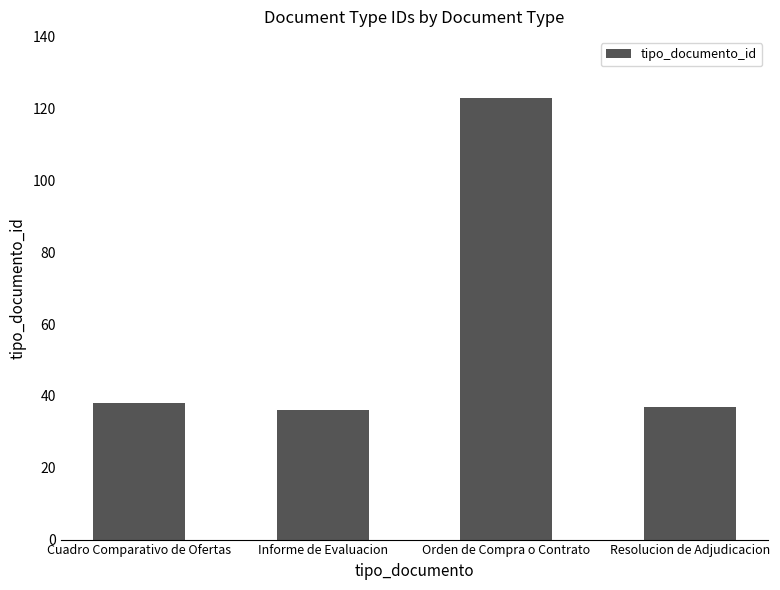

How many categories are shown in the chart?

4